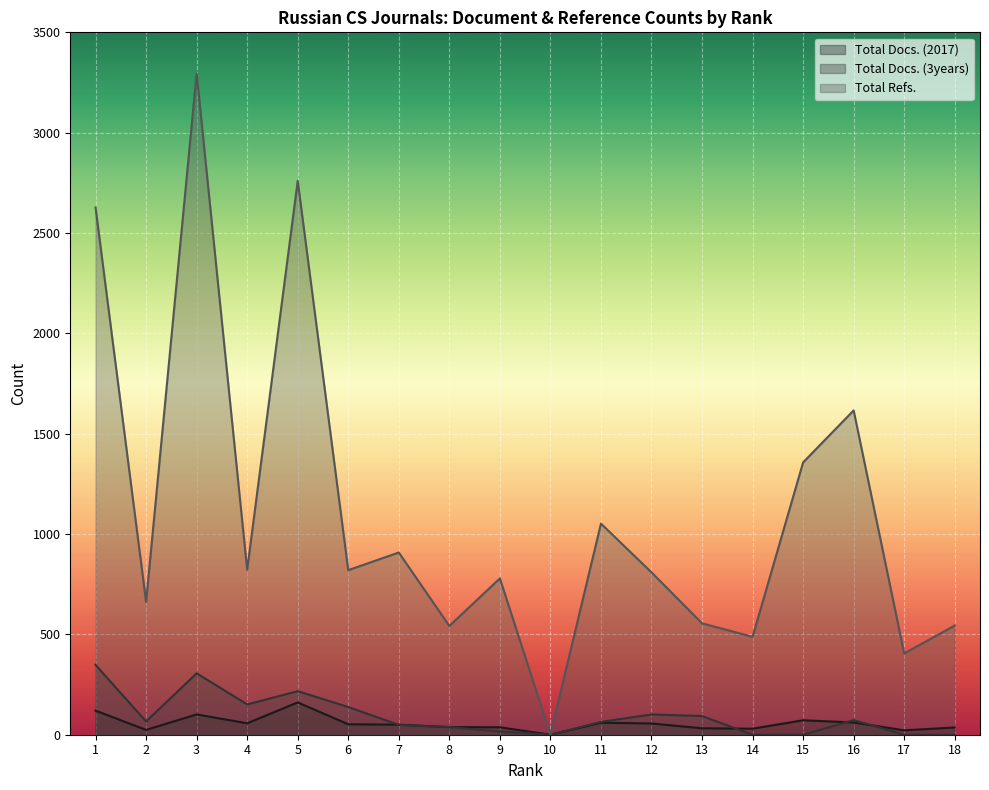

How many positive values does the Total Refs. series have?

17